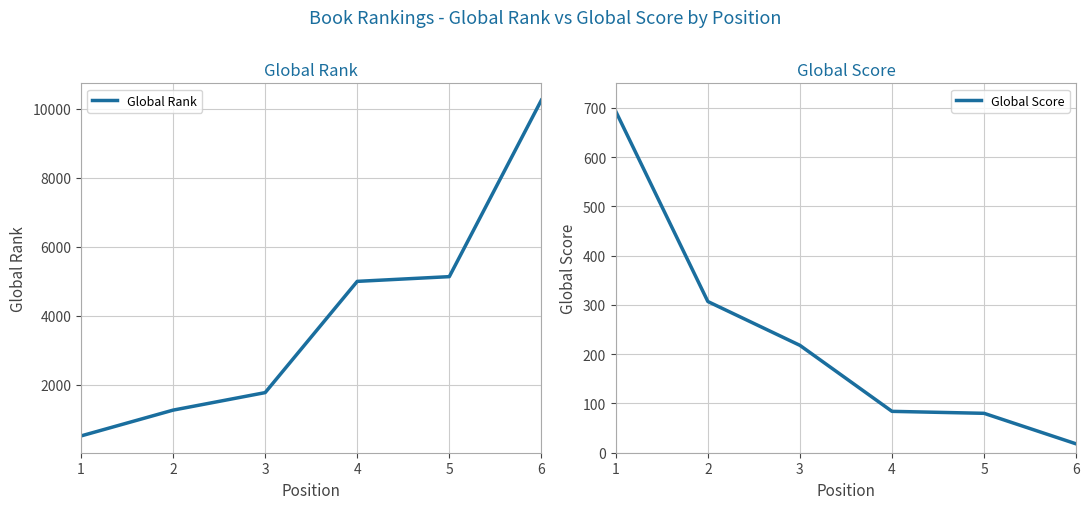

What is the difference between the highest and lowest values at 6?

10234